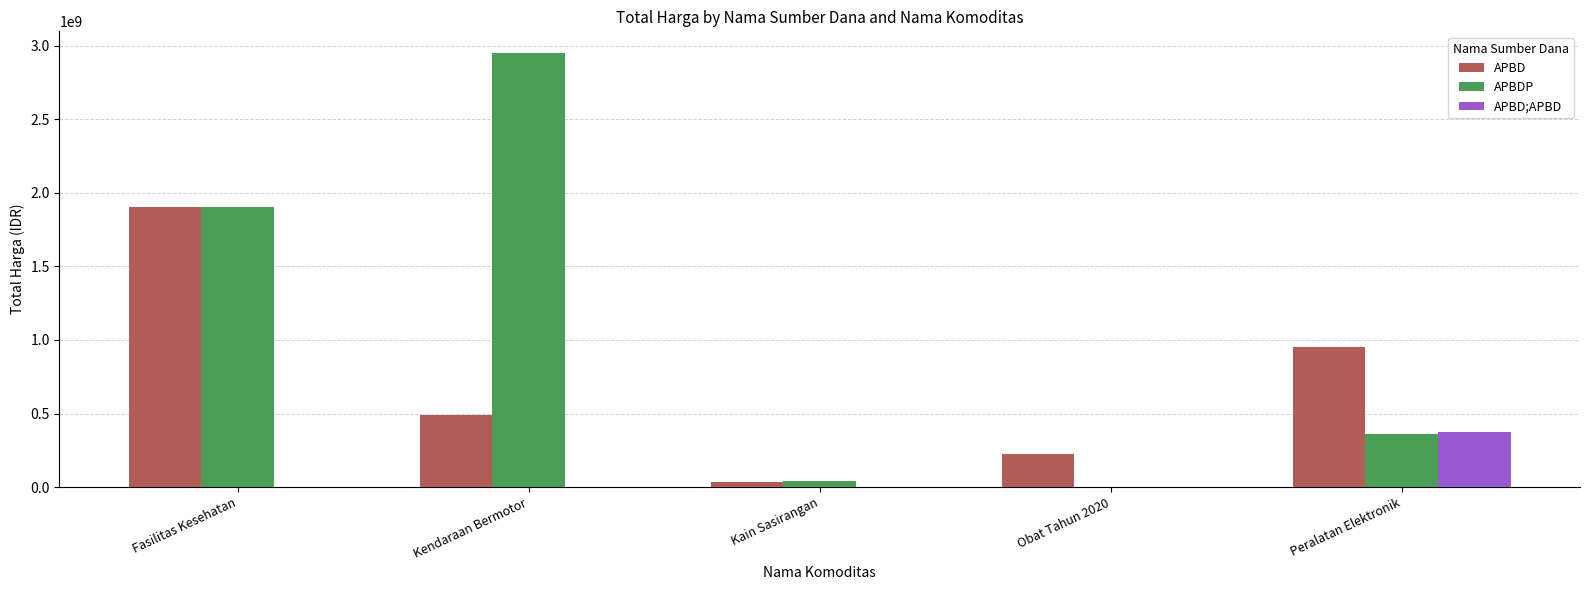

Is it true that APBD equals 1903581645 at Fasilitas Kesehatan?

True